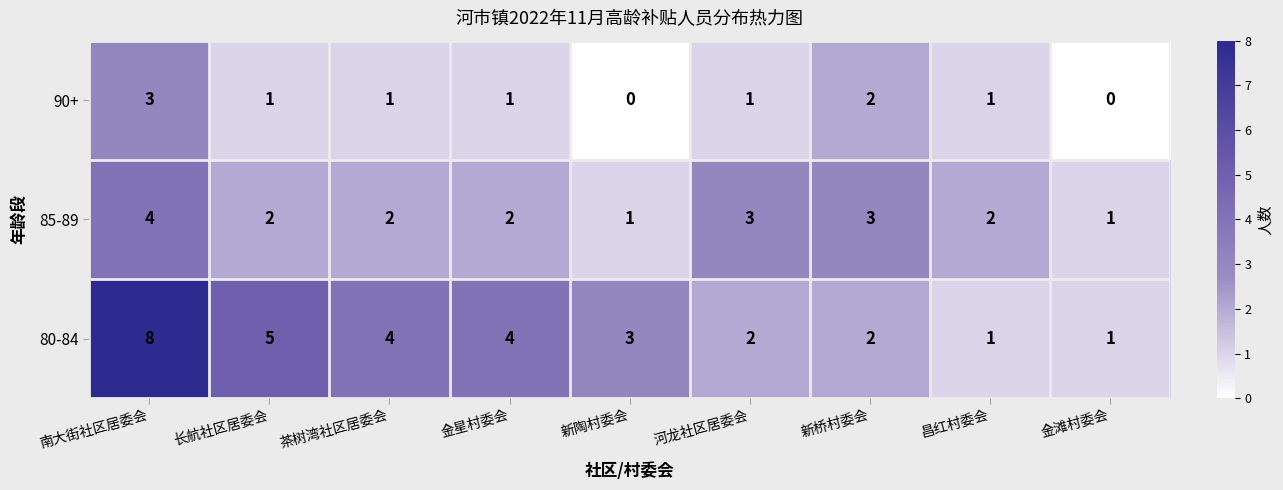

What is the difference between the 80-84 values at 金星村委会 and 金滩村委会?

3